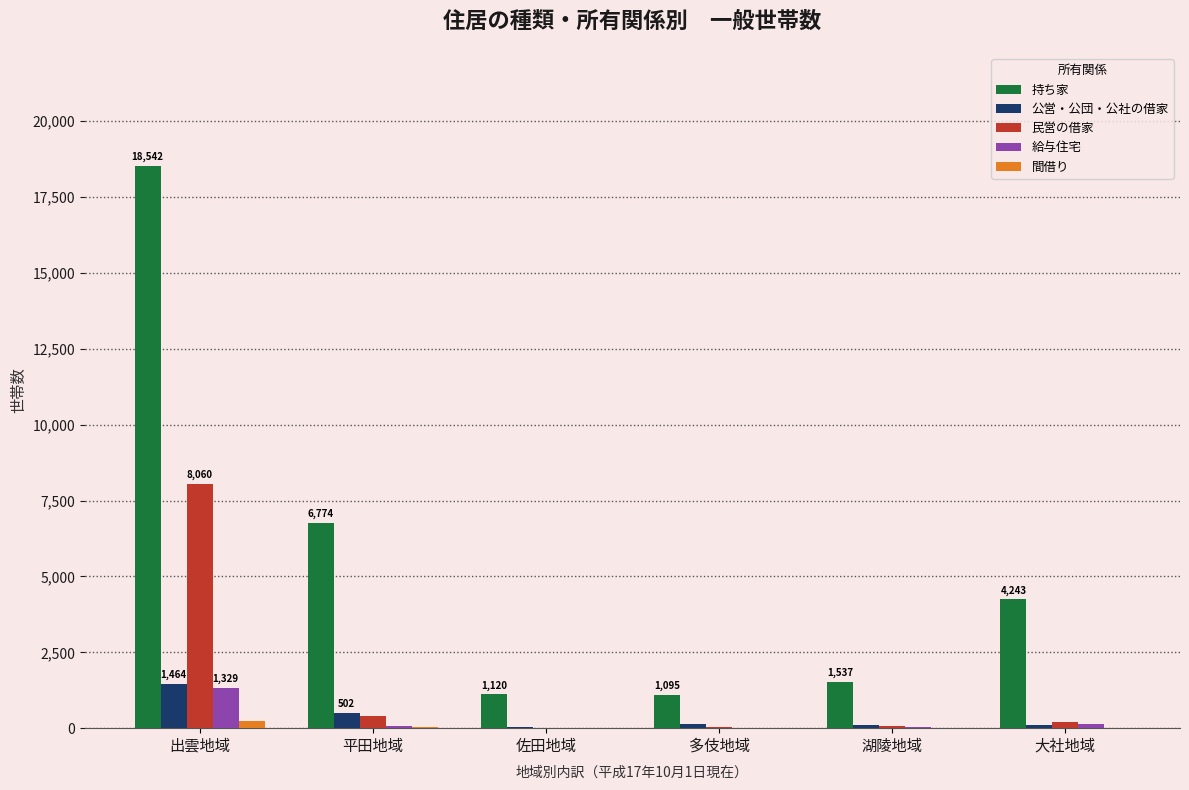

Which series has the largest total across all categories?

持ち家